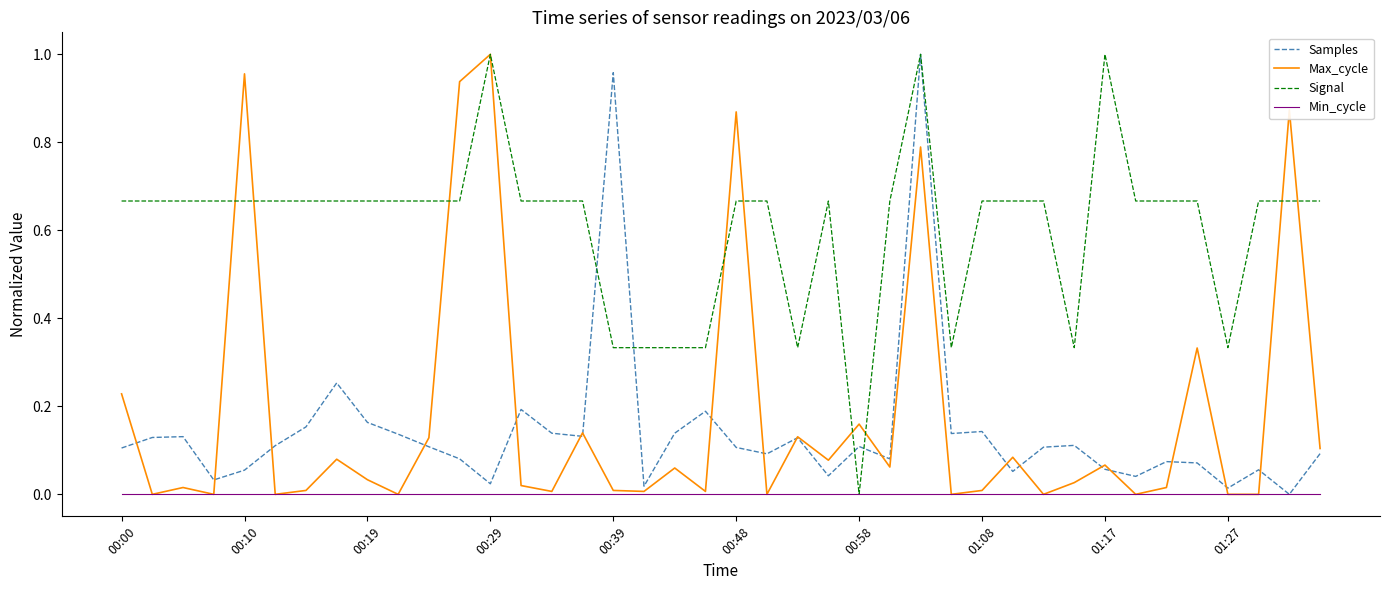

Rank the series by their maximum value, from highest to lowest.

Samples, Max_cycle, Signal, Min_cycle